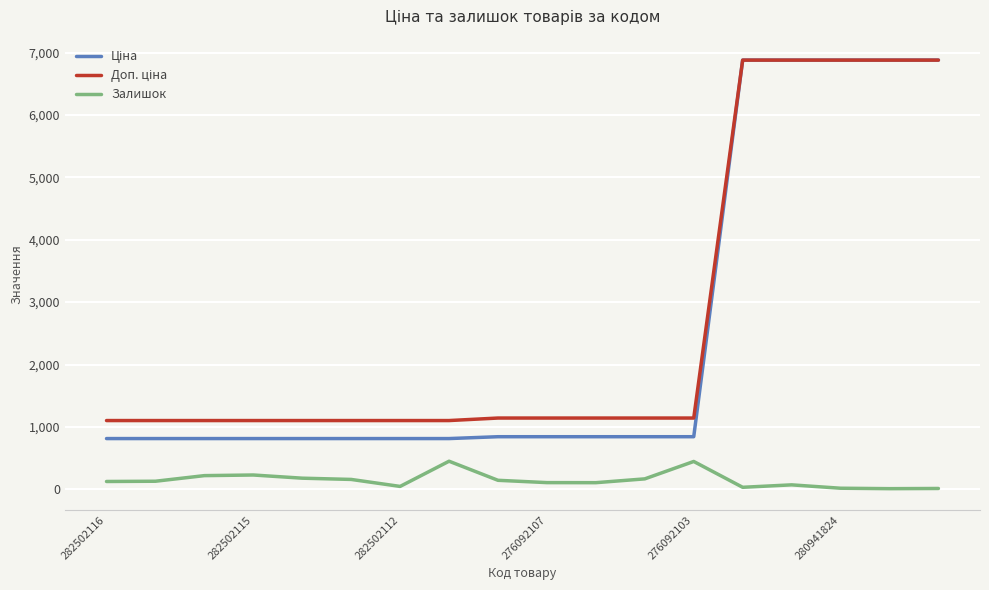

What is the highest value of the Залишок series?

450.0